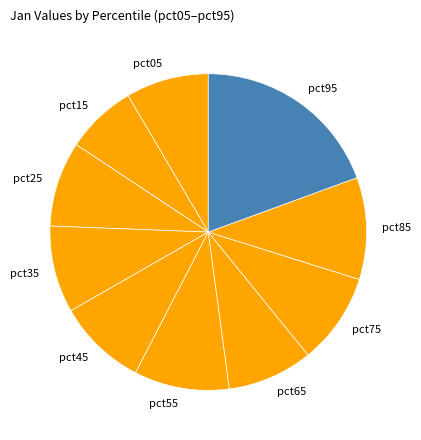

Which slice is the largest?

pct95